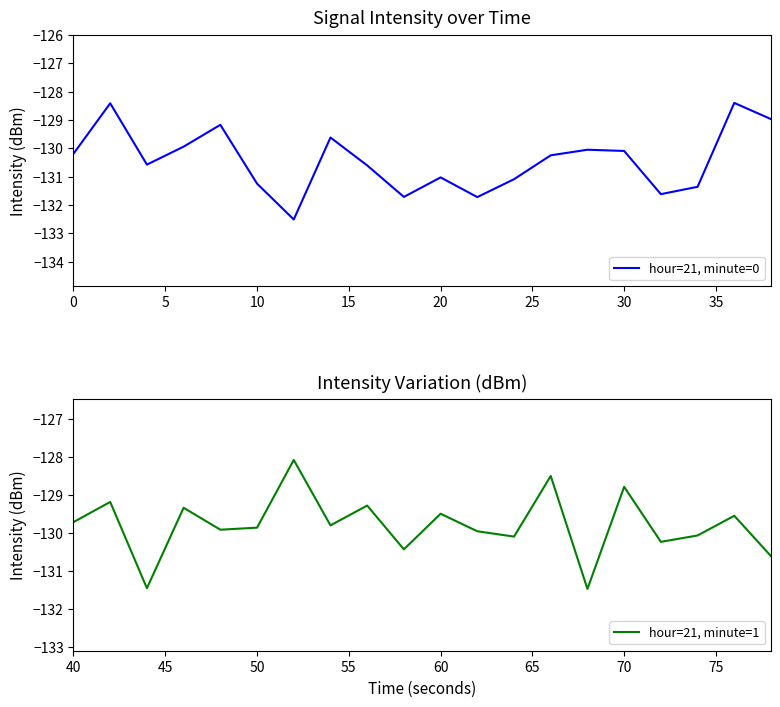

The value of hour=21, minute=0 at 20 is -131.0. True or false?

True